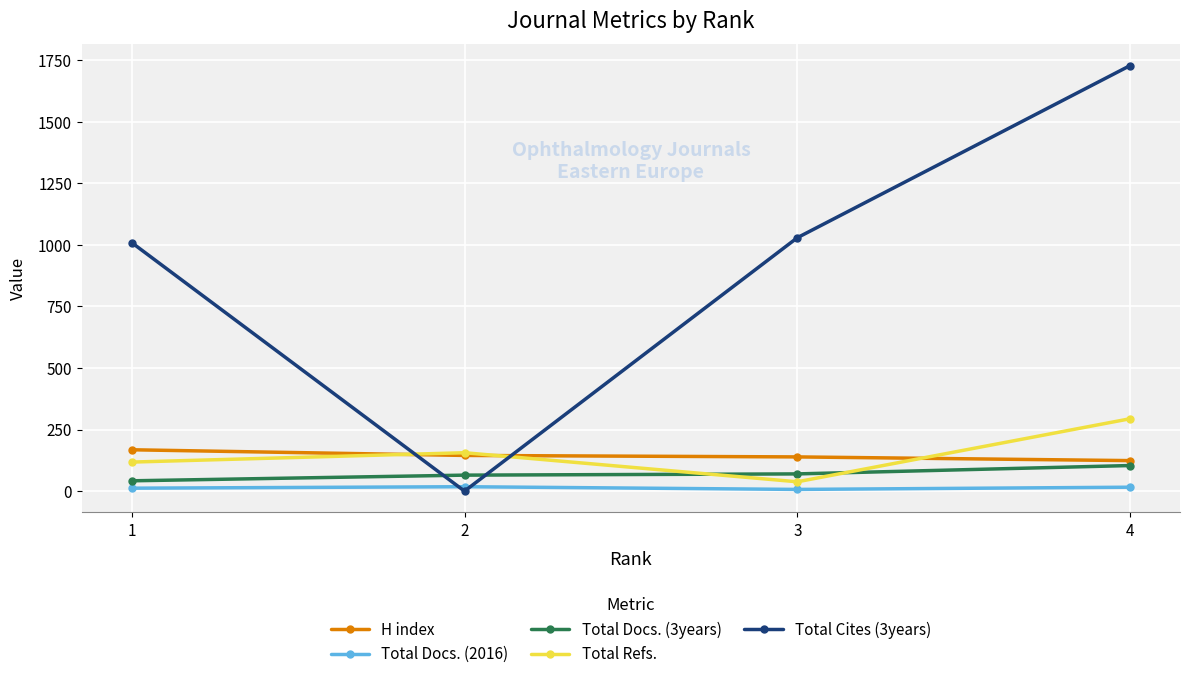

True or false: H index has more than 2 points higher than both neighbors.

False